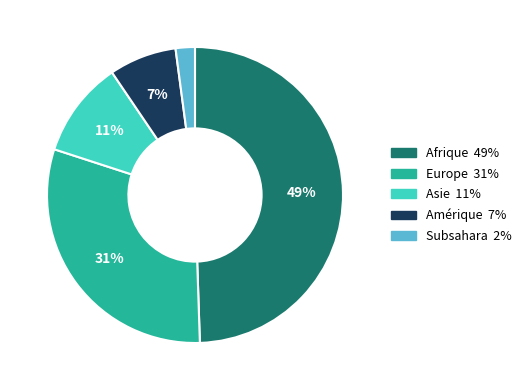

Which has a higher value, Amérique or Asie?

Asie